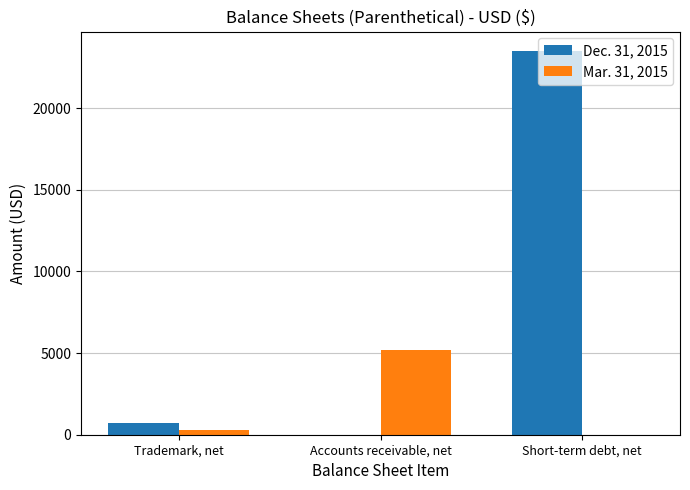

What is the maximum value shown in the chart?

23521